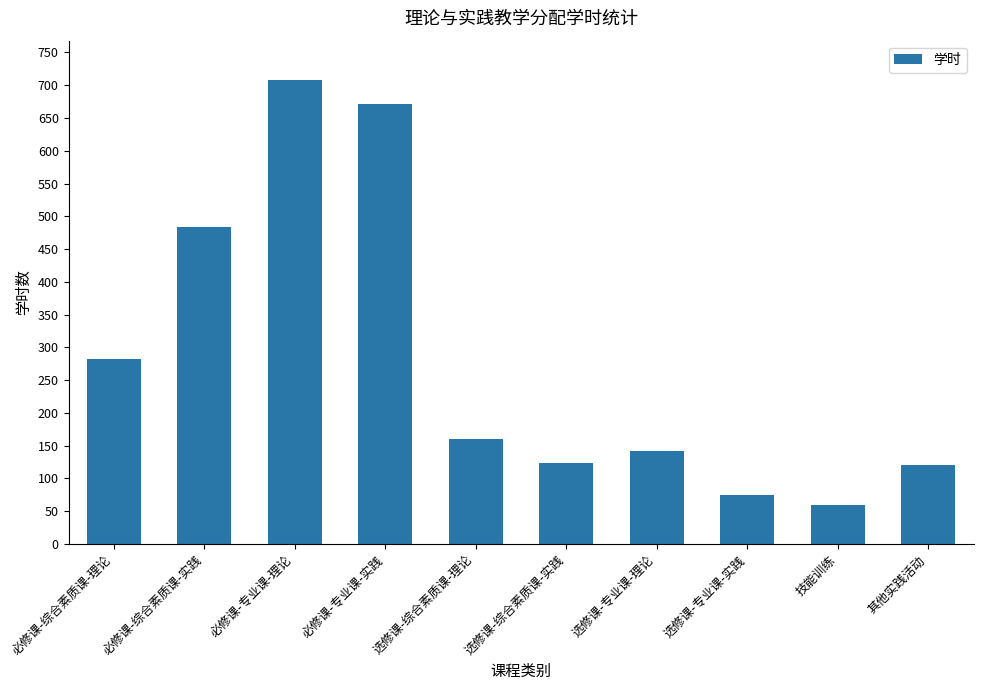

What is the difference between the maximum and minimum values?

648